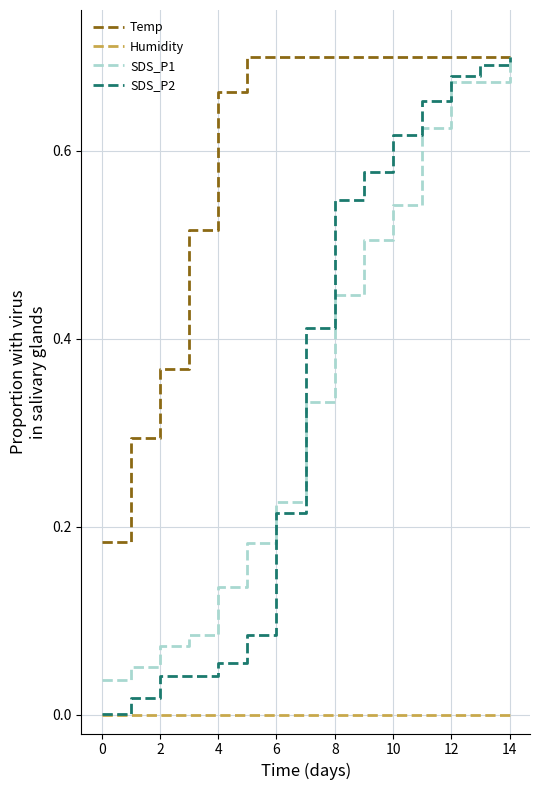

Which series has the largest range (max minus min)?

SDS_P2